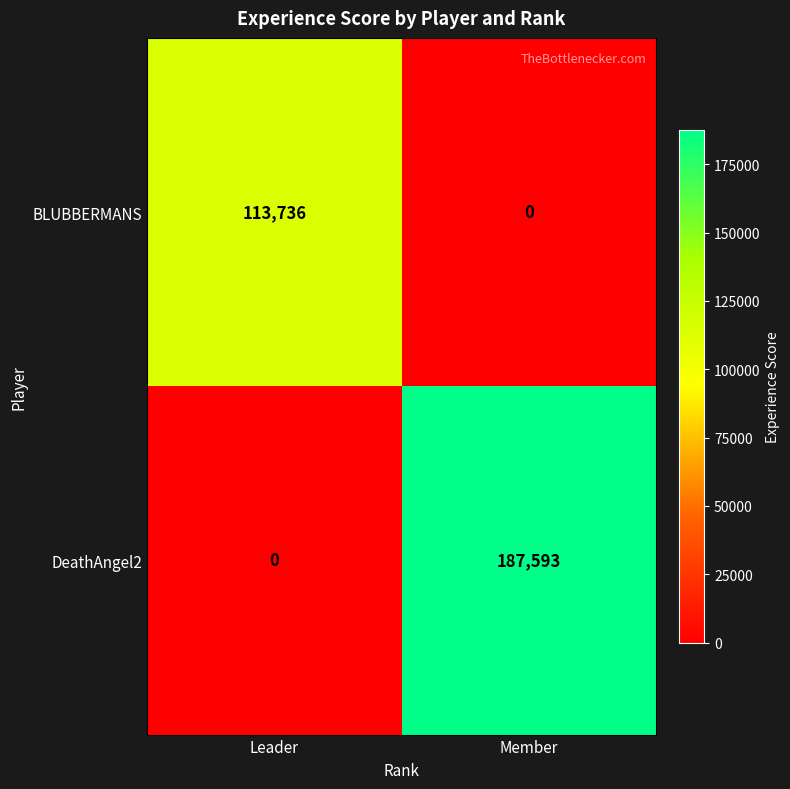

How many distinct data groups are displayed?

2